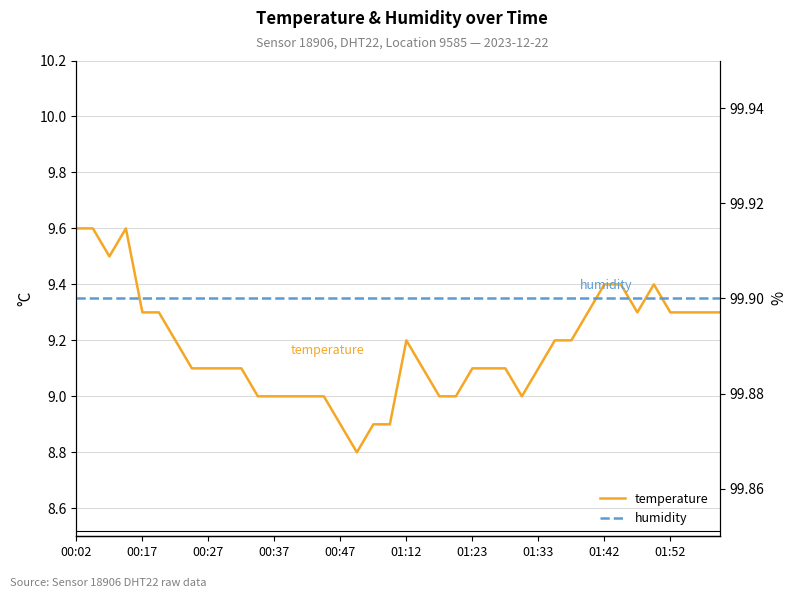

What is the sum of all temperature values?

367.1